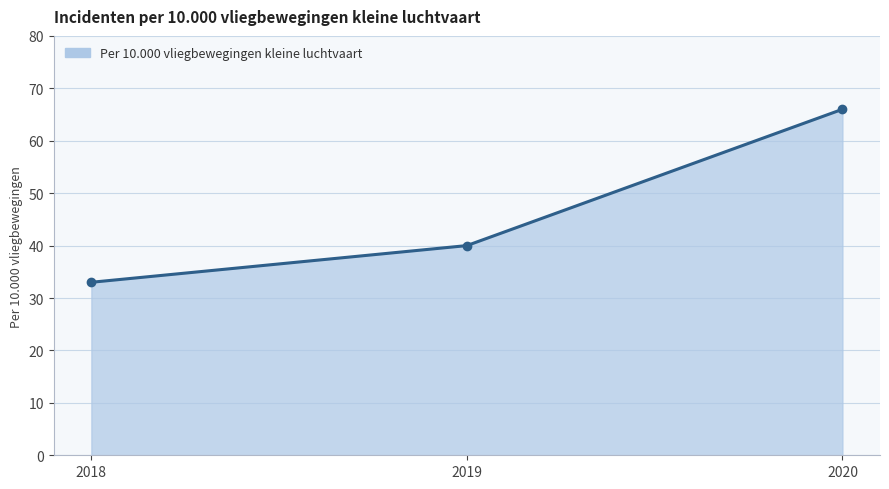

At which category does the chart reach its minimum across all series?

2018